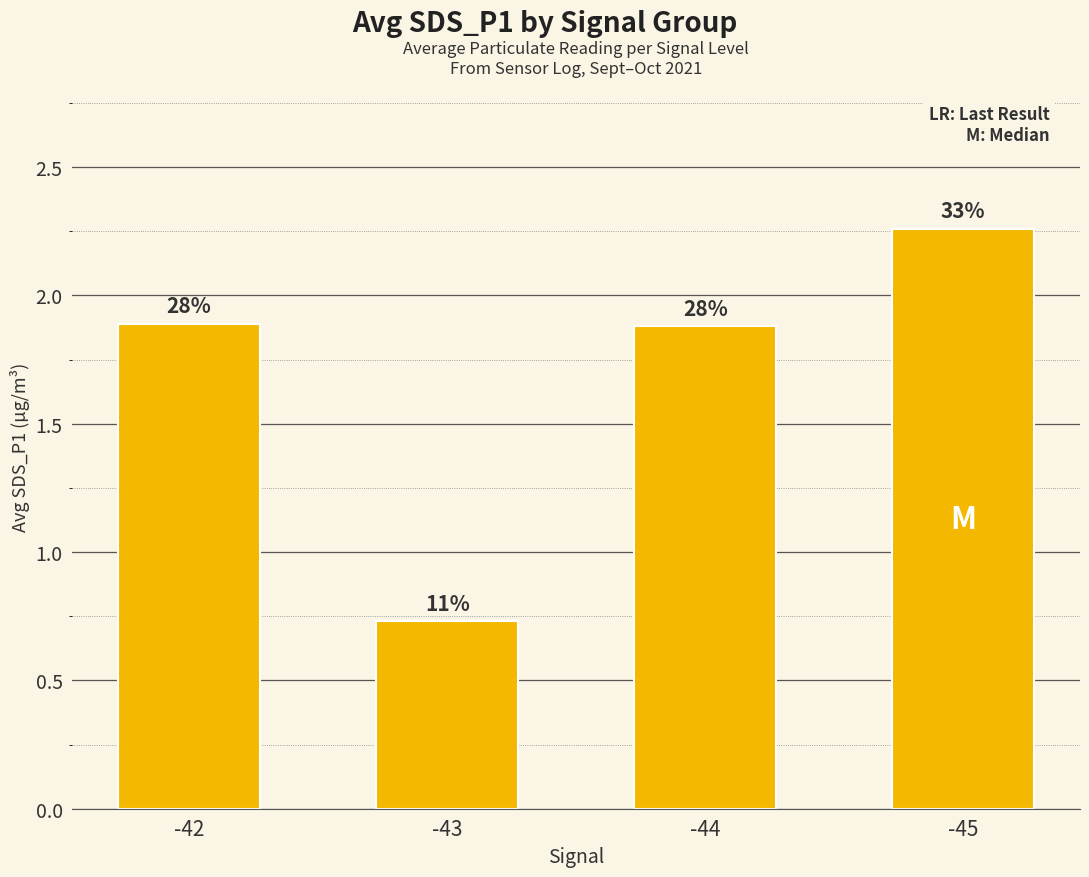

The chart shows a value of 1.9 at -44. True or false?

True